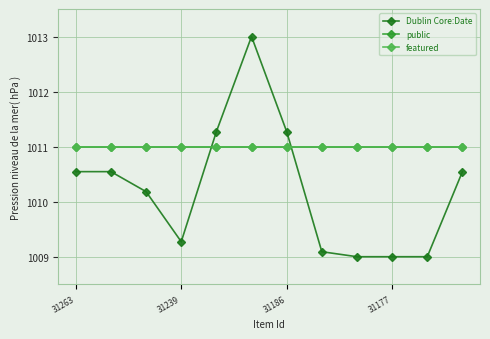

Is this an area chart (filled region under the line)?

No